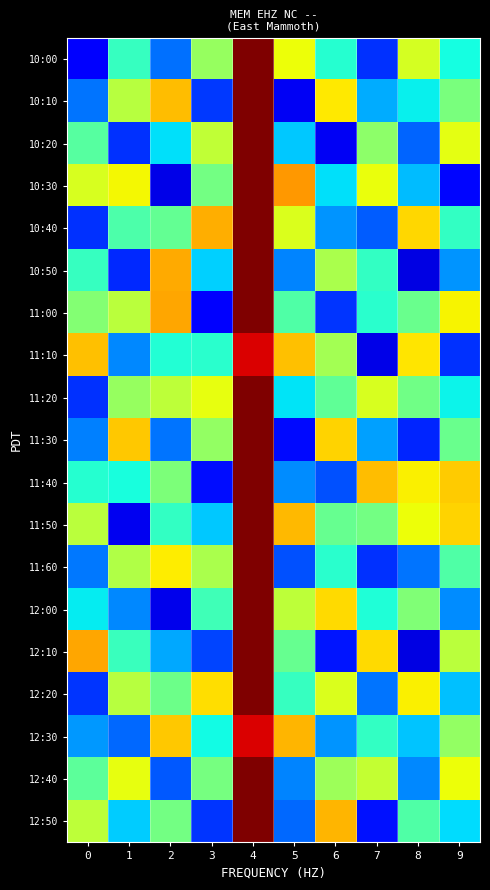

What is the maximum value shown in the chart?

1.0